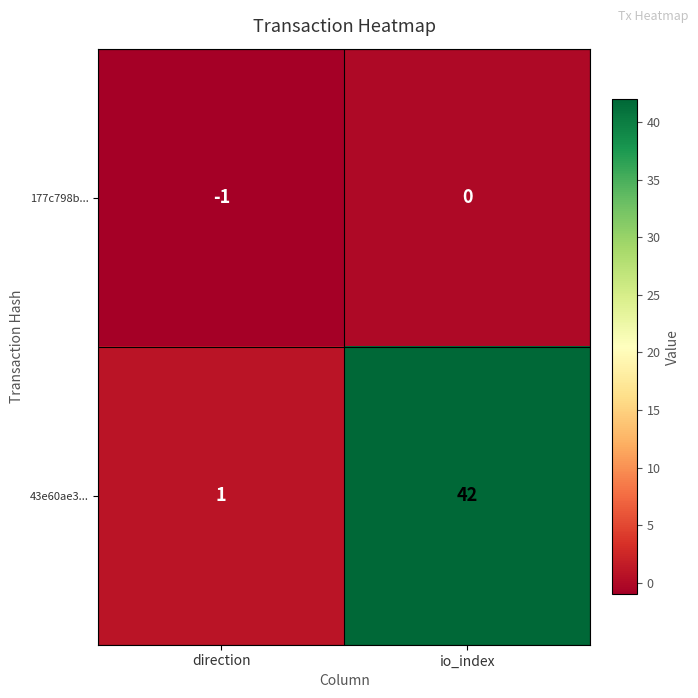

What is the difference between the maximum and minimum values in the 43e60ae3... series?

41